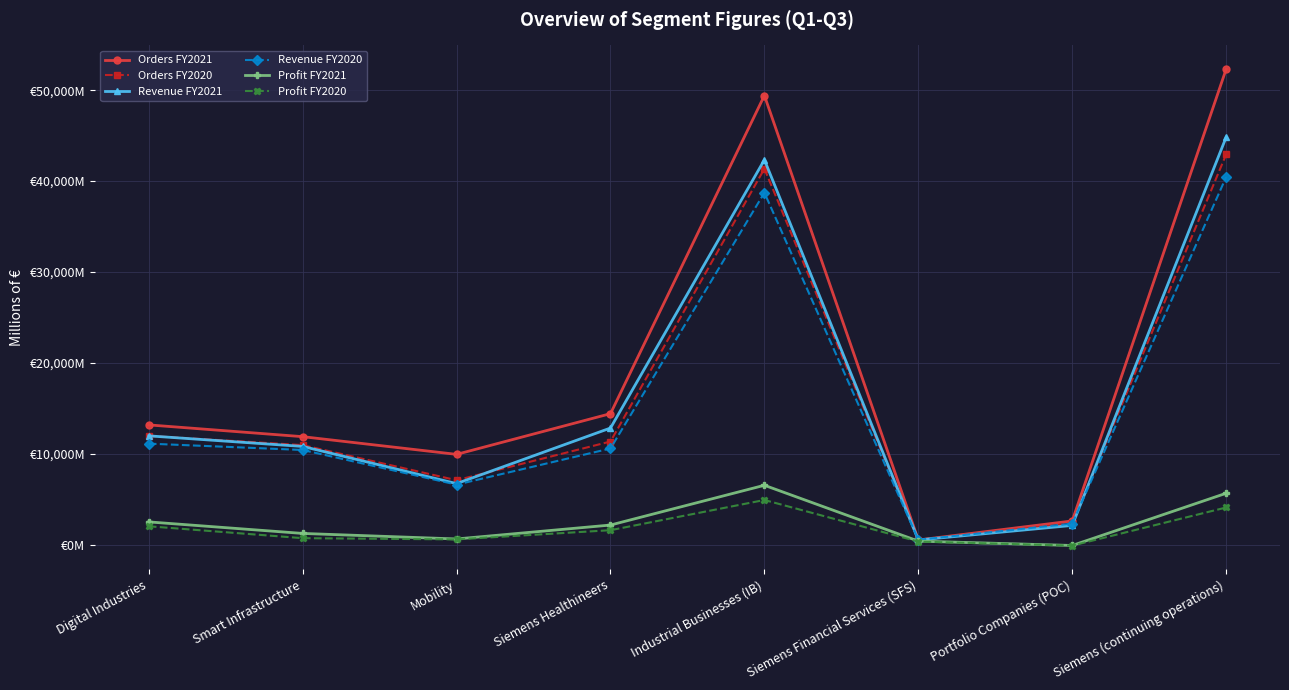

Reading left to right, what are all the values shown in this chart?

Orders FY2021: 13177	11883	9936	14416	49413	518	2612	52305
Orders FY2020: 11971	10952	7090	11350	41362	542	2336	42930
Revenue FY2021: 11972	10809	6722	12833	42336	518	2120	44820
Revenue FY2020: 11116	10418	6605	10584	38723	542	2314	40438
Profit FY2021: 2506	1238	630	2161	6535	393	-88	5656
Profit FY2020: 2025	716	581	1594	4916	341	-101	4091